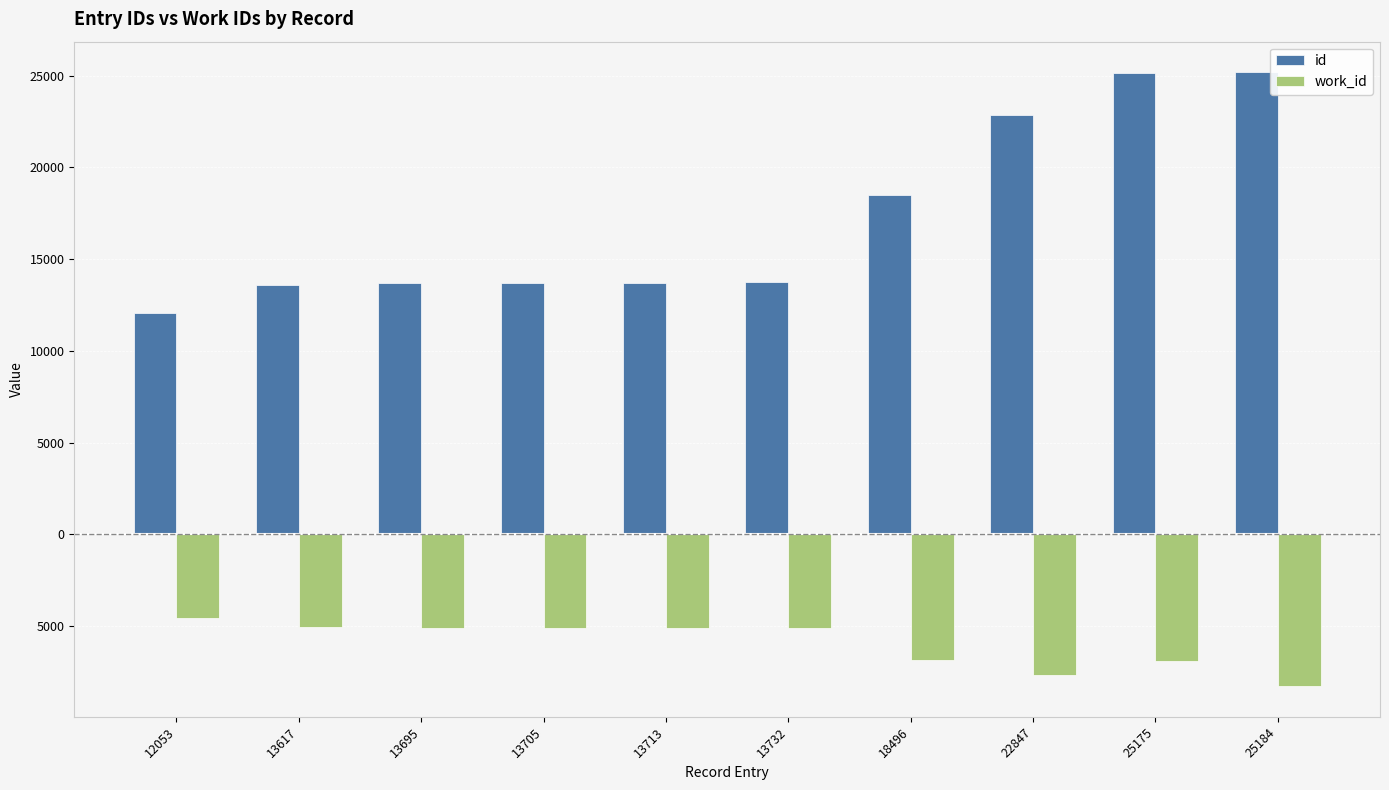

Which label corresponds to the smallest value in the chart?

25184